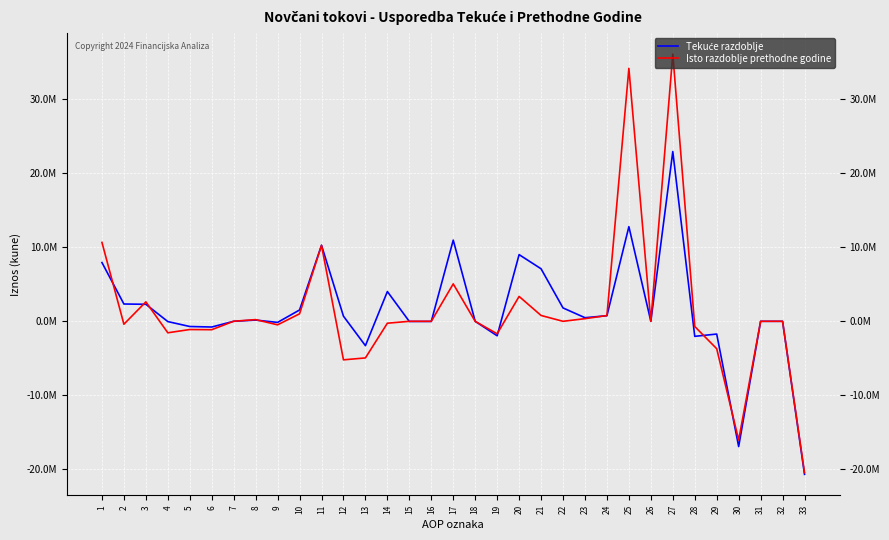

Rank the series by their maximum value, from highest to lowest.

Isto razdoblje prethodne godine, Tekuće razdoblje